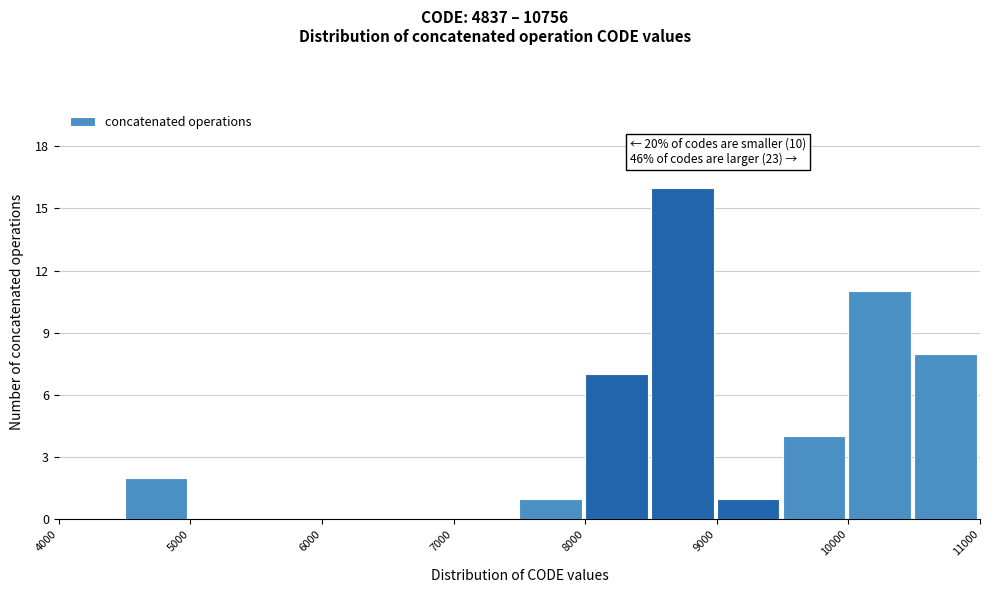

Over which range of the x-axis is the bar tallest?

8500 to 9000